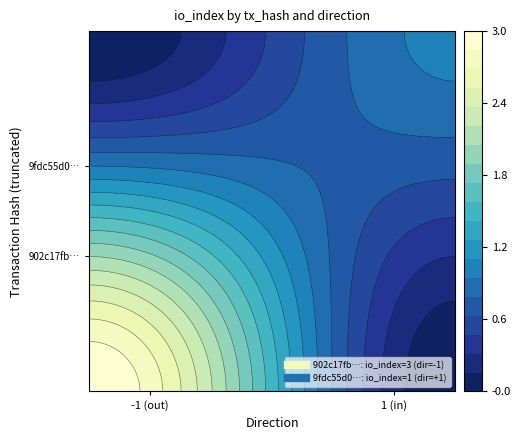

Reading right to left, transcribe all the data shown in this chart.

902c17fb: 3	-1
9fdc55d0: 1	1